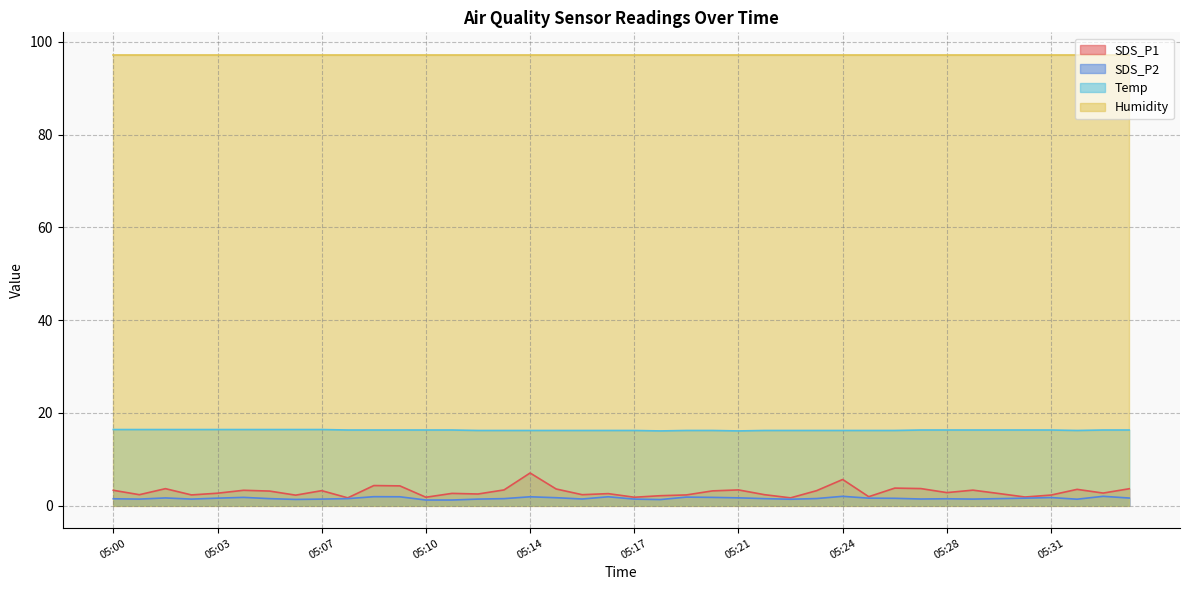

In SDS_P2, how many points are higher than both neighbors (excluding endpoints)?

10